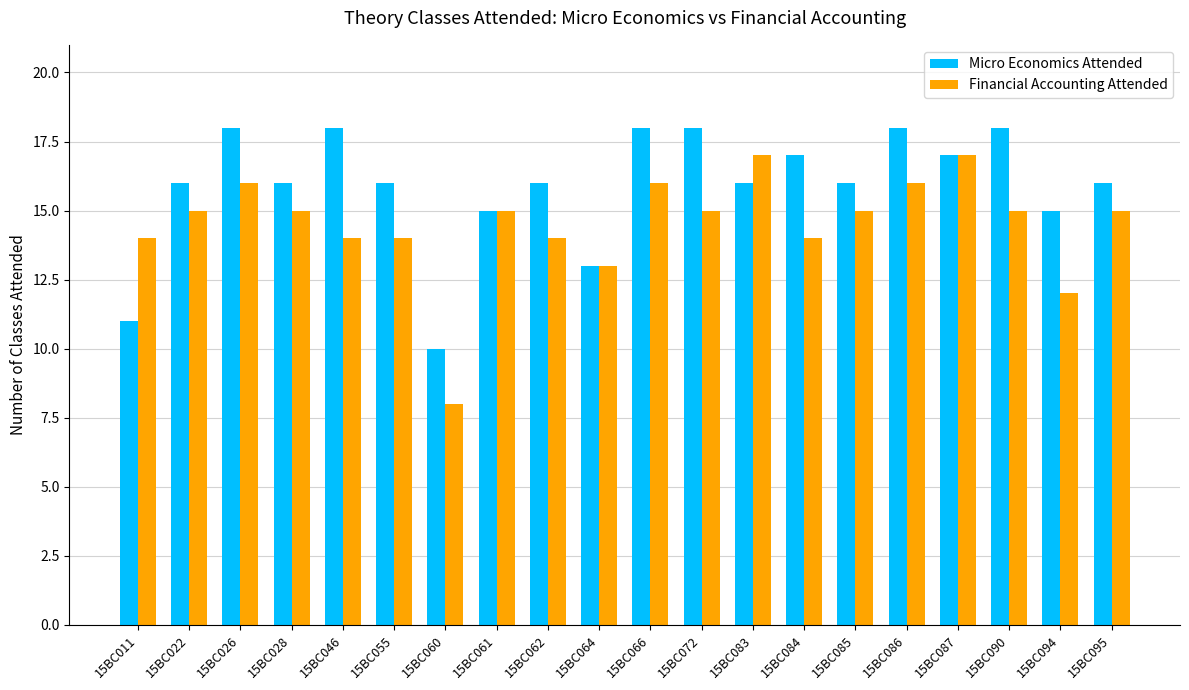

Reading left to right, extract all data points from this chart.

Micro Economics Attended: 11	16	18	16	18	16	10	15	16	13	18	18	16	17	16	18	17	18	15	16
Financial Accounting Attended: 14	15	16	15	14	14	8	15	14	13	16	15	17	14	15	16	17	15	12	15